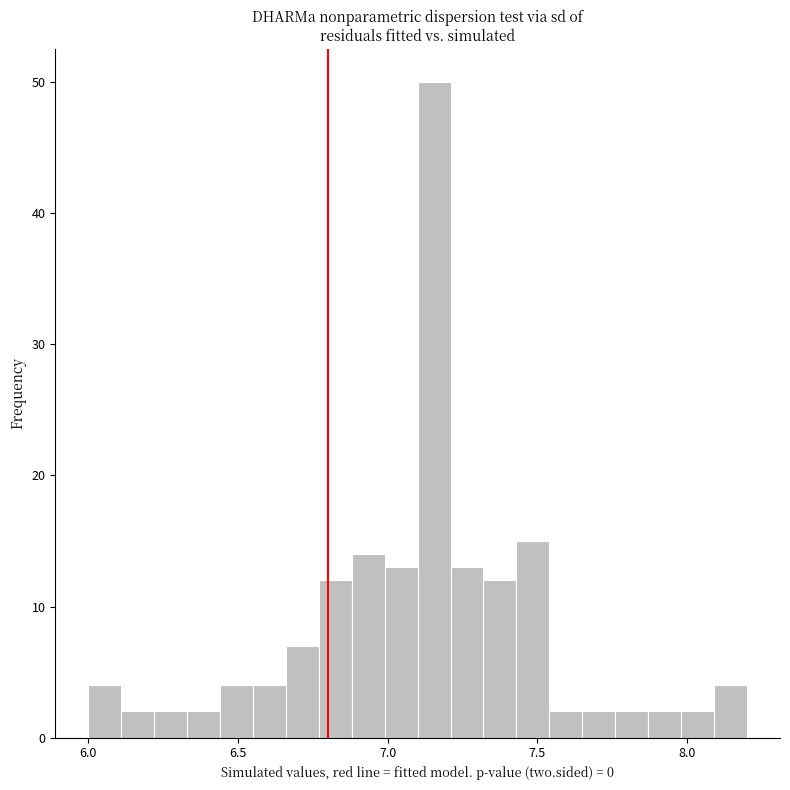

Around what value on the x-axis is the tallest bar? Give the approximate position of its centre, as read against the axis.

7.15